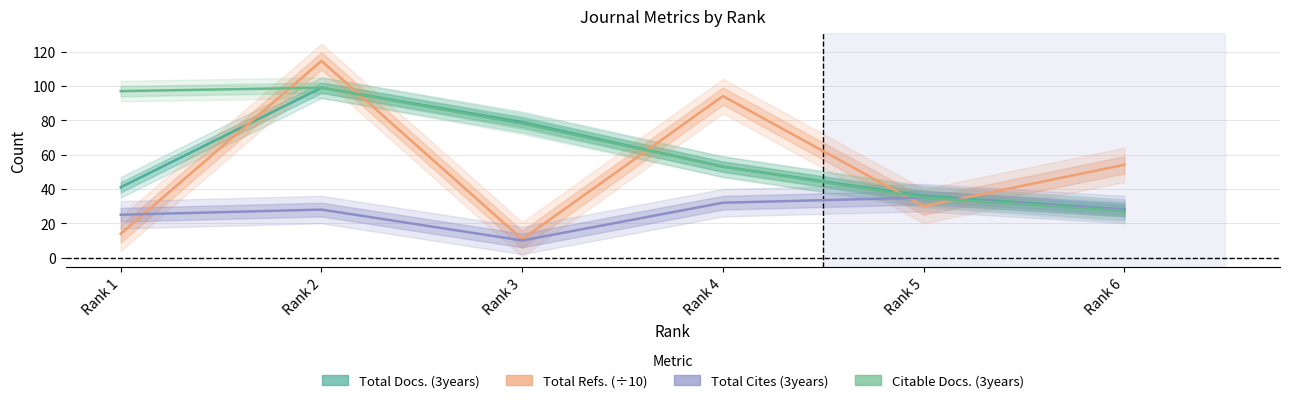

How many lines are shown in the chart?

4